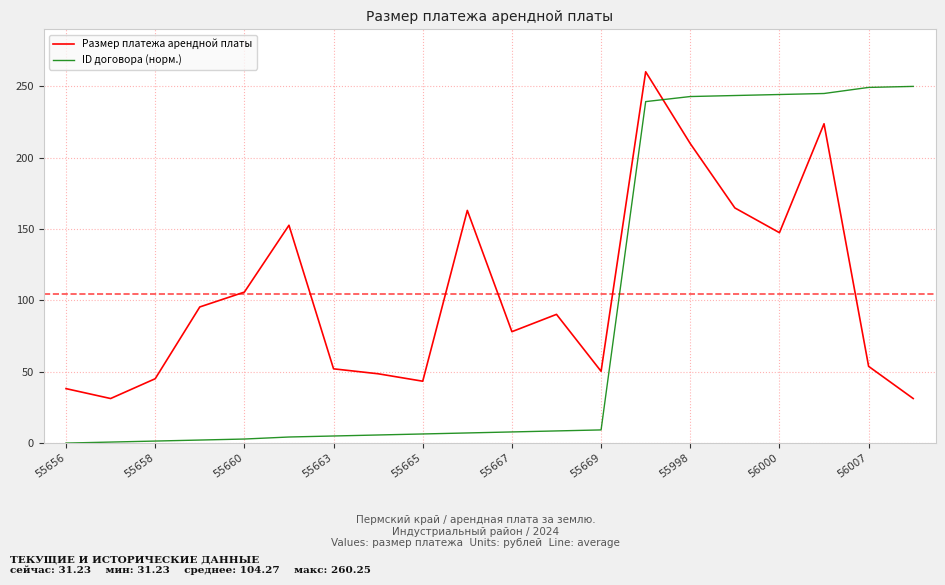

Does the chart have visible grid lines?

Yes